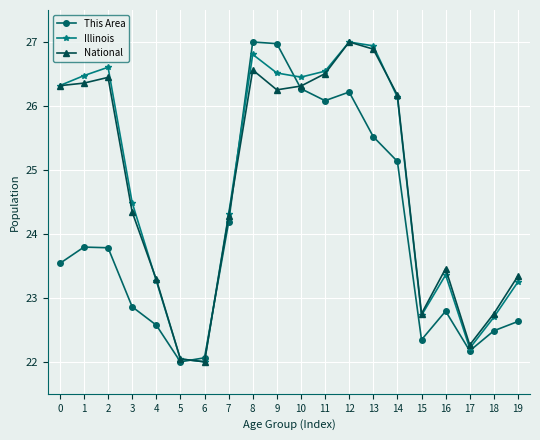

True or false: Illinois has a value of 26.9 at 13.

True